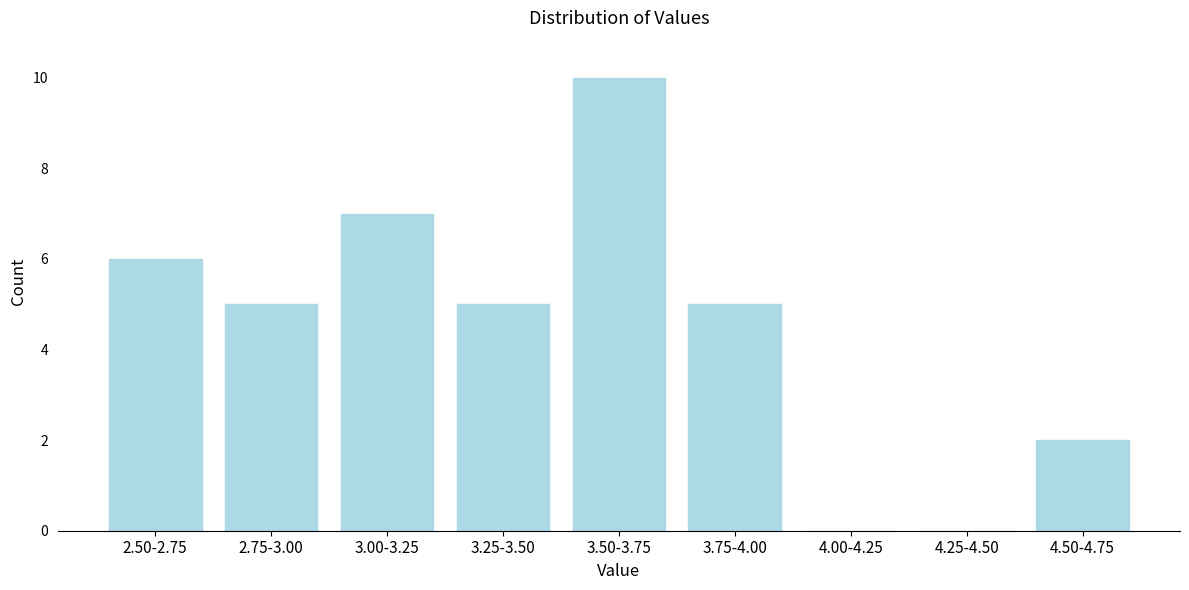

Which category has the highest value across all series?

3.50-3.75